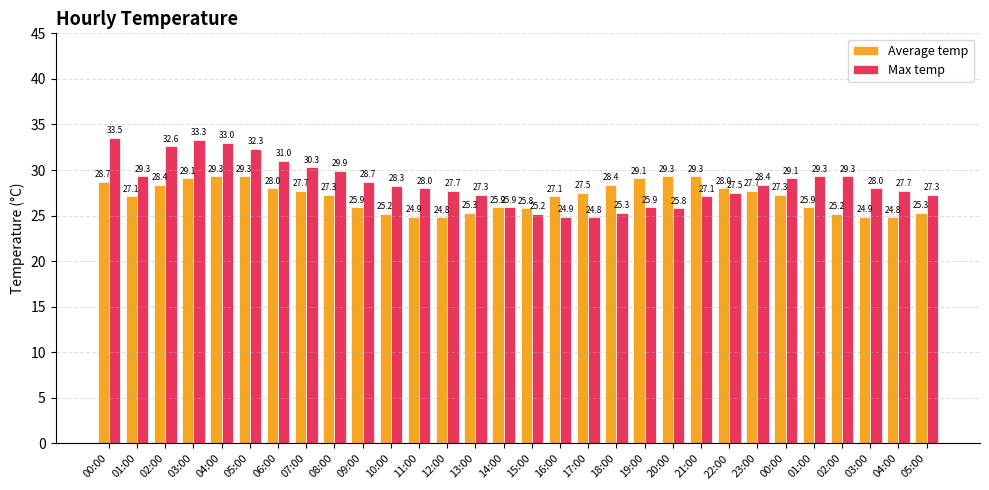

Reading left to right, extract all data points from this chart.

Average temp: 00:00=28.7	01:00=27.1	02:00=28.4	03:00=29.1	04:00=29.3	05:00=29.3	06:00=28.0	07:00=27.7	08:00=27.3	09:00=25.9	10:00=25.2	11:00=24.9	12:00=24.8	13:00=25.3	14:00=25.9	15:00=25.8	16:00=27.1	17:00=27.5	18:00=28.4	19:00=29.1	20:00=29.3	21:00=29.3	22:00=28.0	23:00=27.7	00:00=27.3	01:00=25.9	02:00=25.2	03:00=24.9	04:00=24.8	05:00=25.3
Max temp: 00:00=33.5	01:00=29.3	02:00=32.6	03:00=33.3	04:00=33.0	05:00=32.3	06:00=31.0	07:00=30.3	08:00=29.9	09:00=28.7	10:00=28.3	11:00=28.0	12:00=27.7	13:00=27.3	14:00=25.9	15:00=25.2	16:00=24.9	17:00=24.8	18:00=25.3	19:00=25.9	20:00=25.8	21:00=27.1	22:00=27.5	23:00=28.4	00:00=29.1	01:00=29.3	02:00=29.3	03:00=28.0	04:00=27.7	05:00=27.3